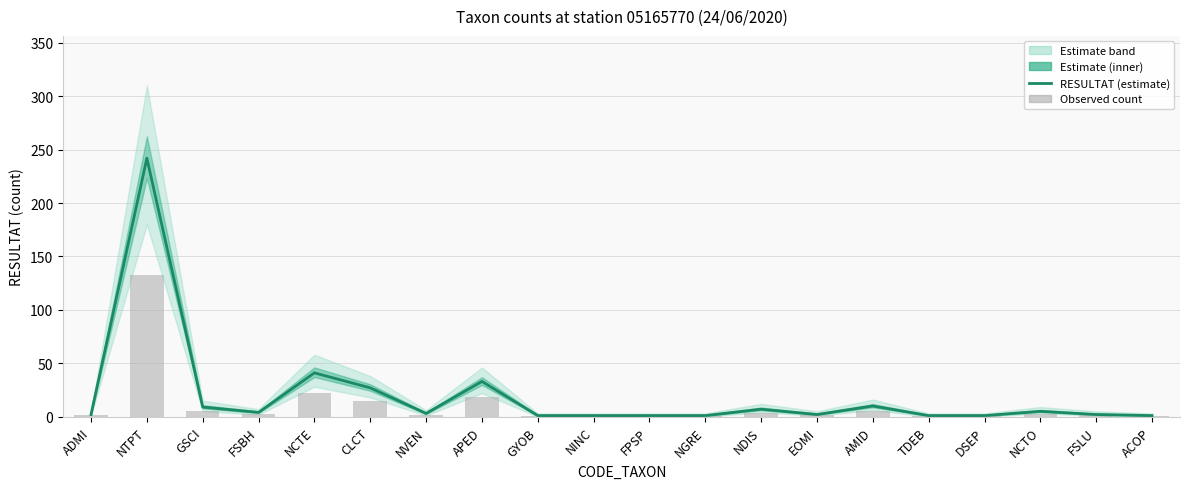

How many values in the Observed count series exceed 1?

13